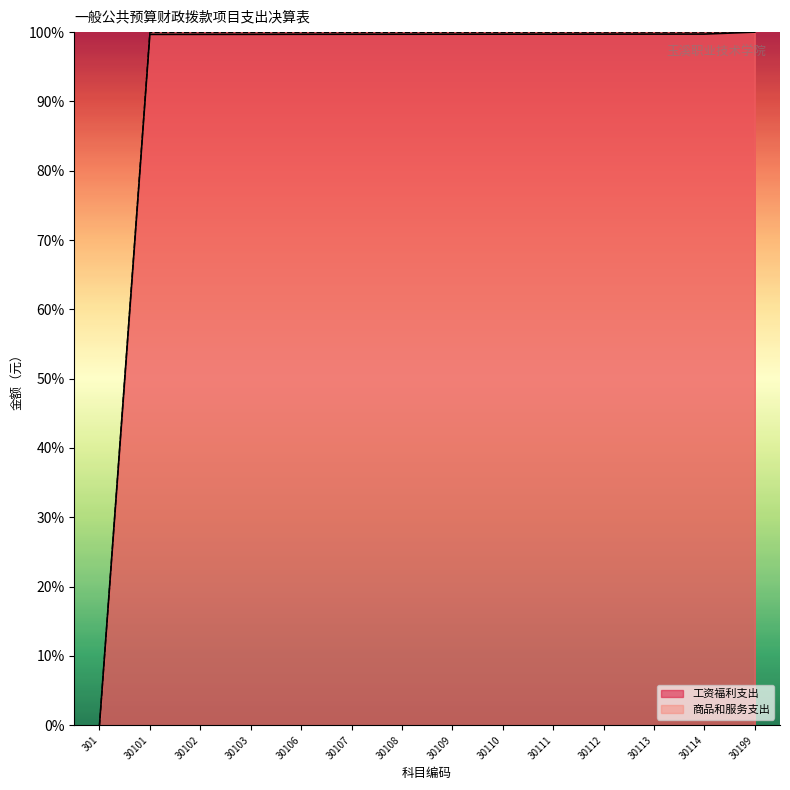

At which label does 商品和服务支出 reach its peak?

30199